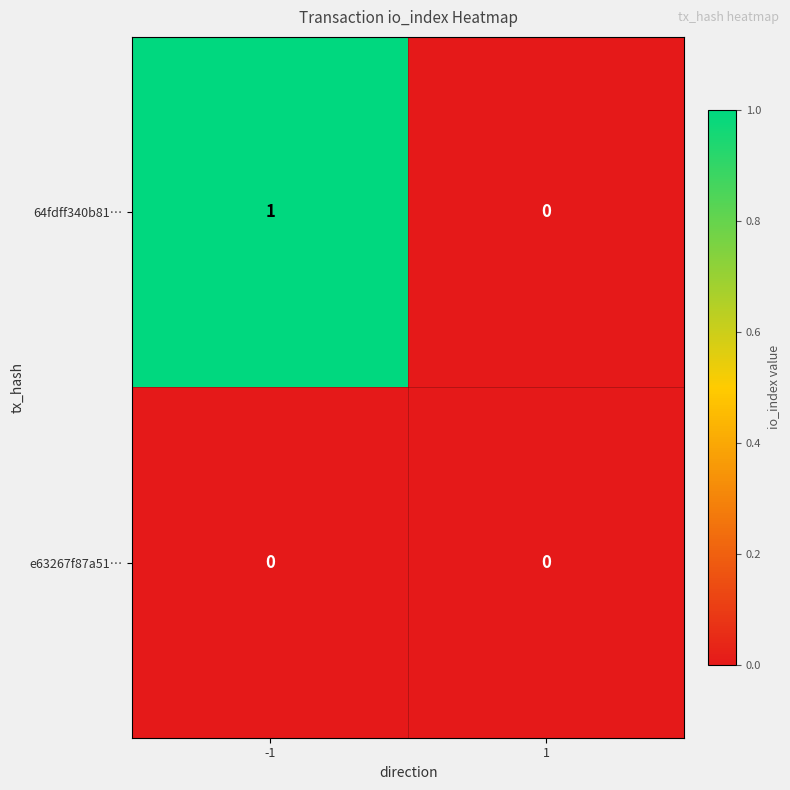

Is the value of e63267f87a51… at 1 greater than the value of 64fdff340b81… at -1?

No